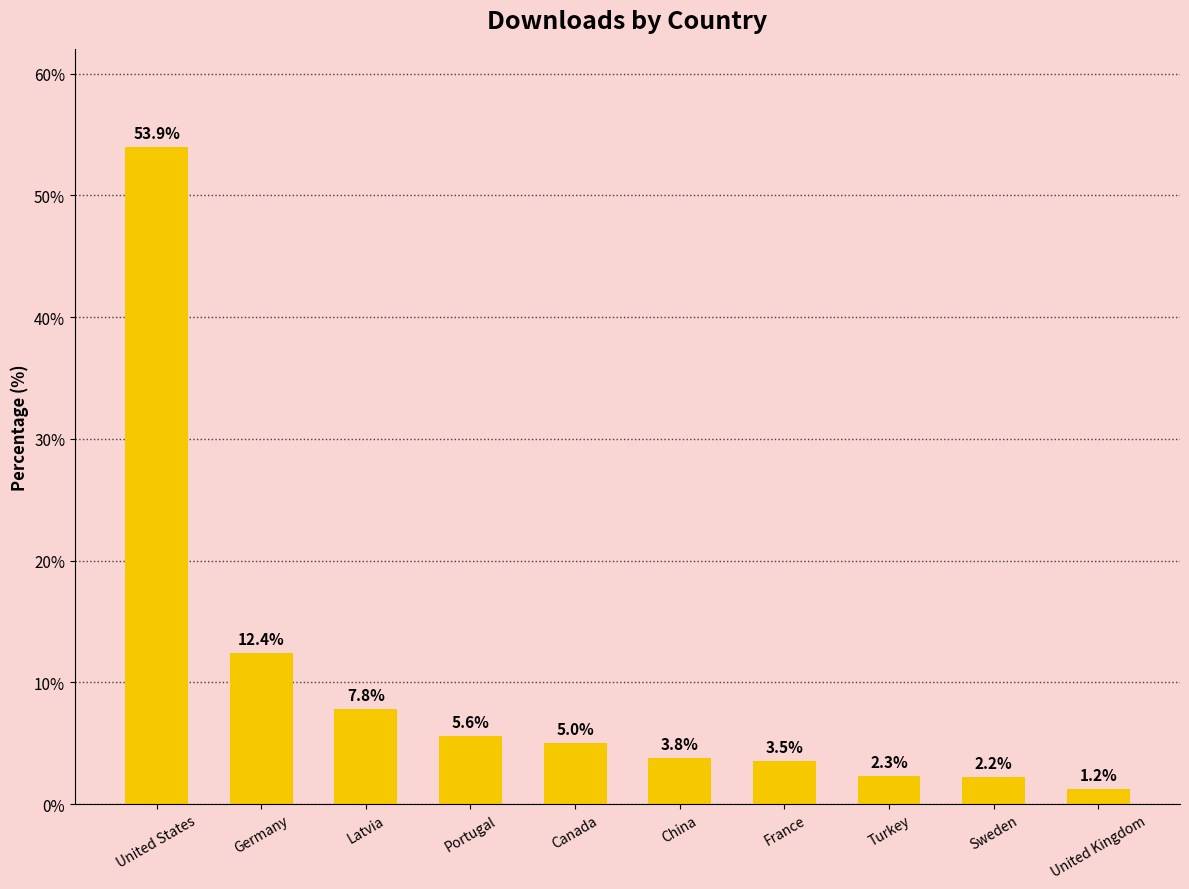

Reading left to right, what are all the values shown in this chart?

53.9	12.4	7.8	5.6	5.0	3.8	3.5	2.3	2.2	1.2